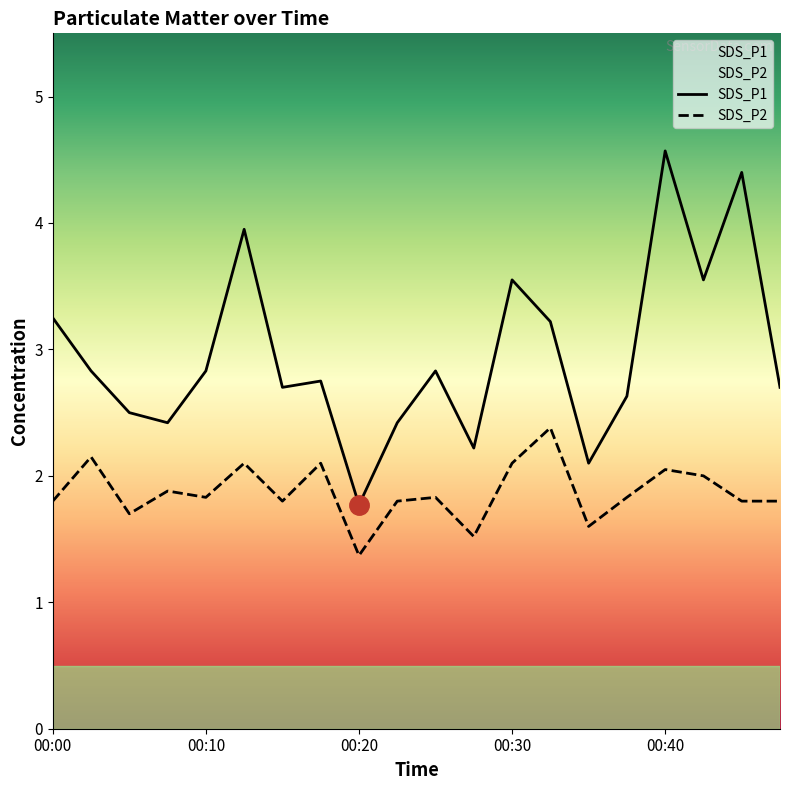

Reading left to right, extract all data points from this chart.

SDS_P1: 3.2	2.8	2.5	2.4	2.8	4.0	2.7	2.8	1.8	2.4	2.8	2.2	3.5	3.2	2.1	2.6	4.6	3.5	4.4	2.7
SDS_P2: 1.8	2.1	1.7	1.9	1.8	2.1	1.8	2.1	1.4	1.8	1.8	1.5	2.1	2.4	1.6	1.8	2.0	2.0	1.8	1.8